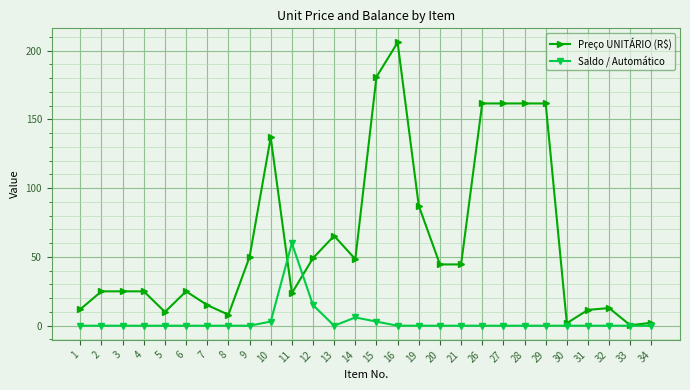

What is the difference between the Preço UNITÁRIO (R$) values at 8 and 26?

153.7